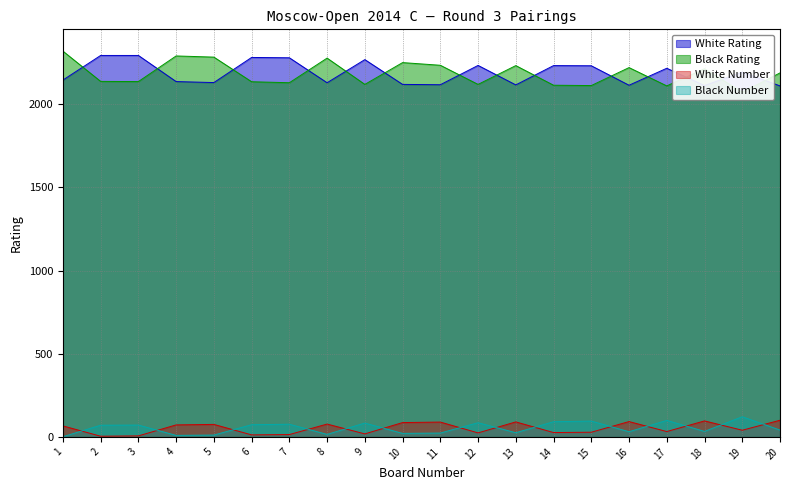

What is the value of the Black Number point at the 16th from the left?

31